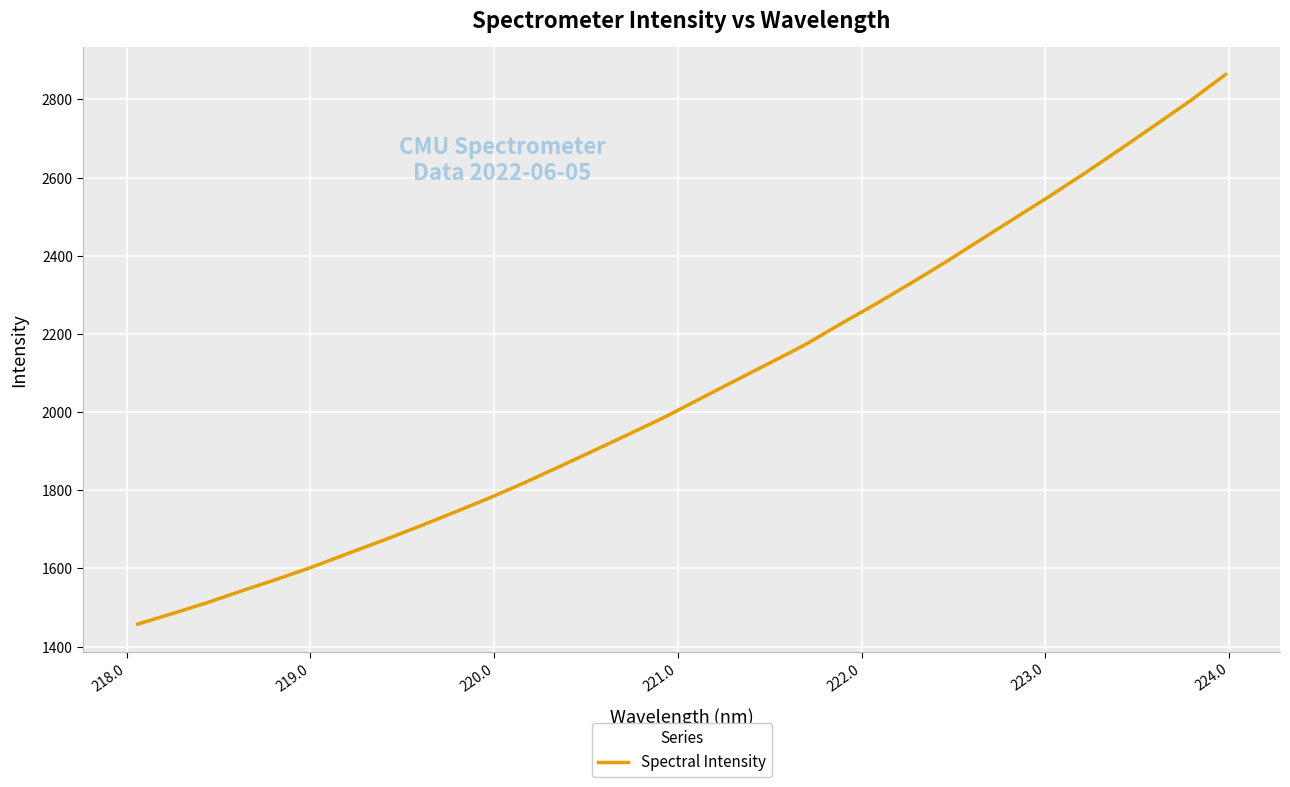

What is the greatest value displayed?

2863.9